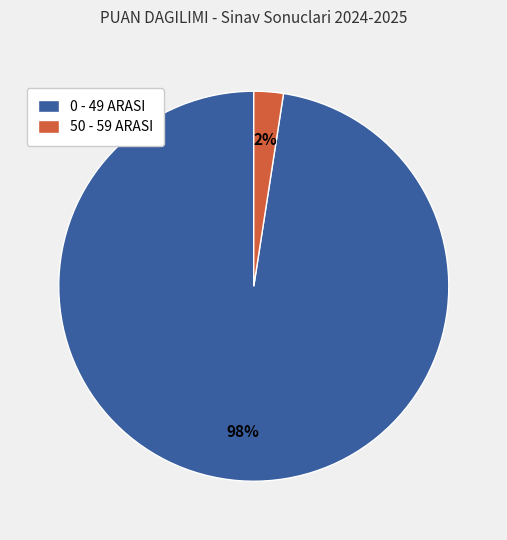

To the nearest percent, what percentage of the pie is 0 - 49 ARASI?

98%